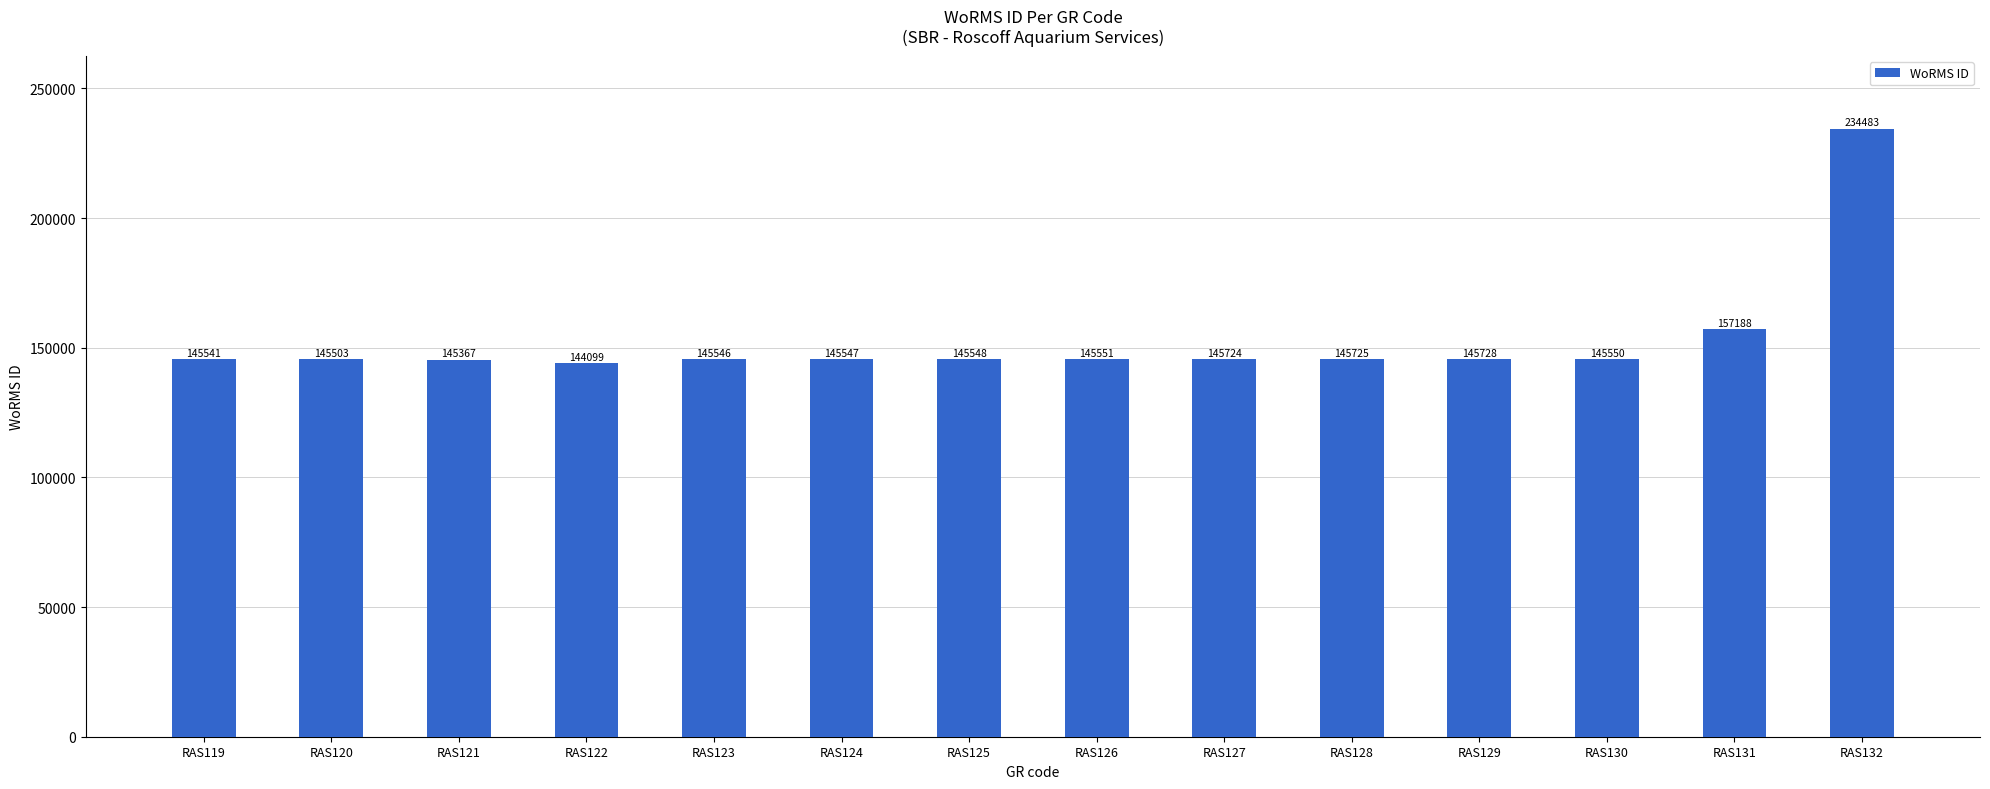

Reading left to right, extract all data points from this chart.

145541	145503	145367	144099	145546	145547	145548	145551	145724	145725	145728	145550	157188	234483